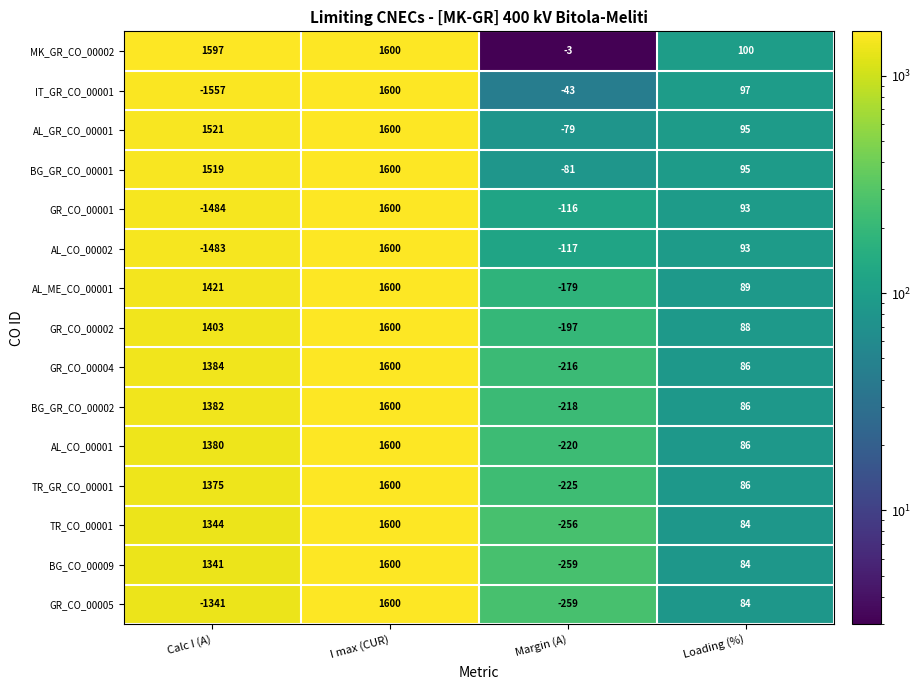

What is the average value of the GR_CO_00001 series?

23